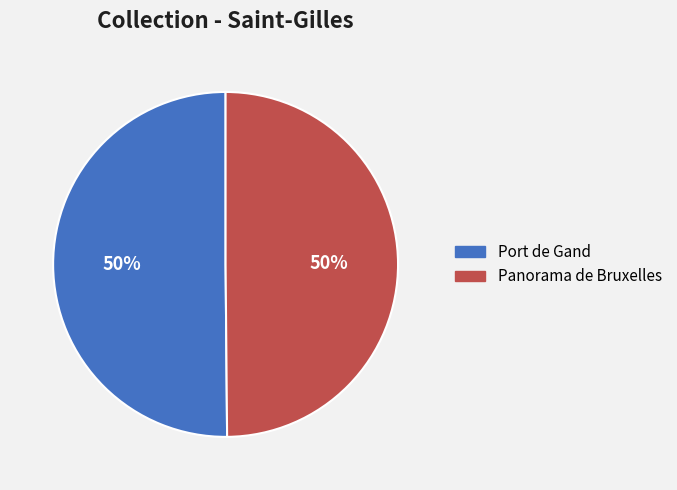

The Panorama de Bruxelles slice represents 50% of the pie. True or false?

True